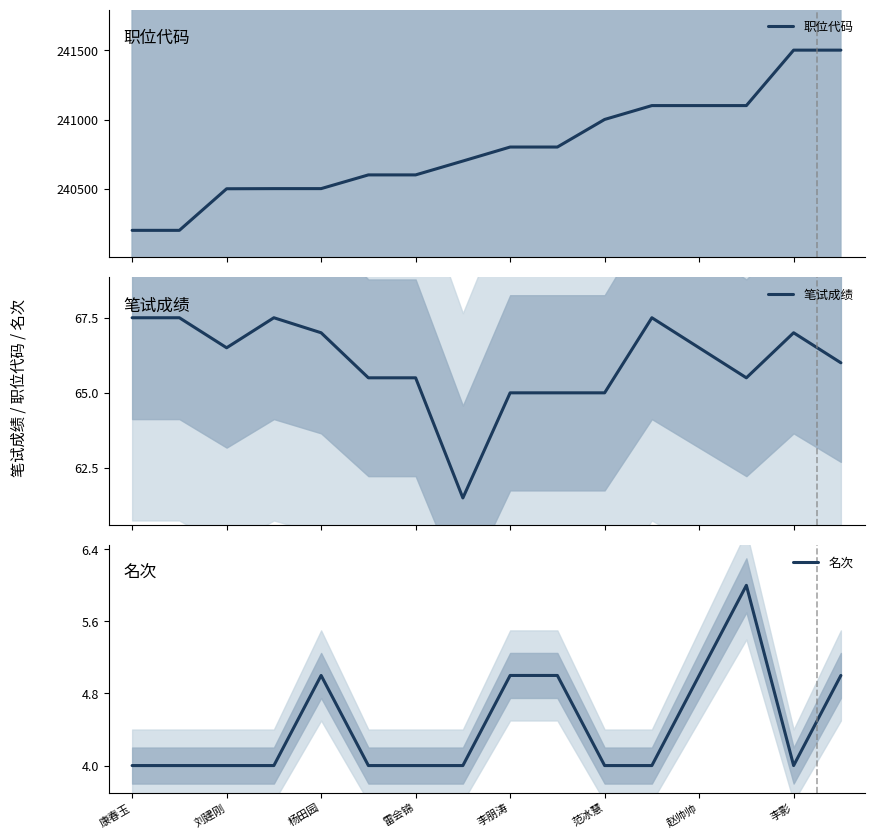

The value of 名次 at 李朋涛 is 9. True or false?

False